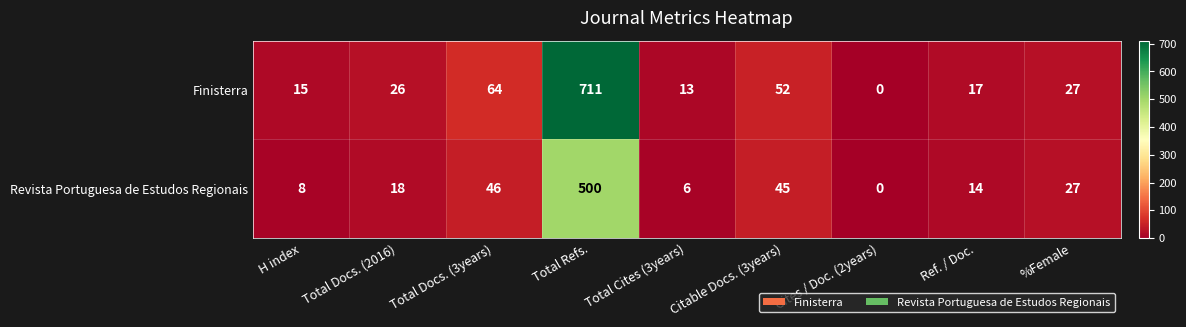

At which label is Revista Portuguesa de Estudos Regionais closest to 250?

Total Docs. (3years)